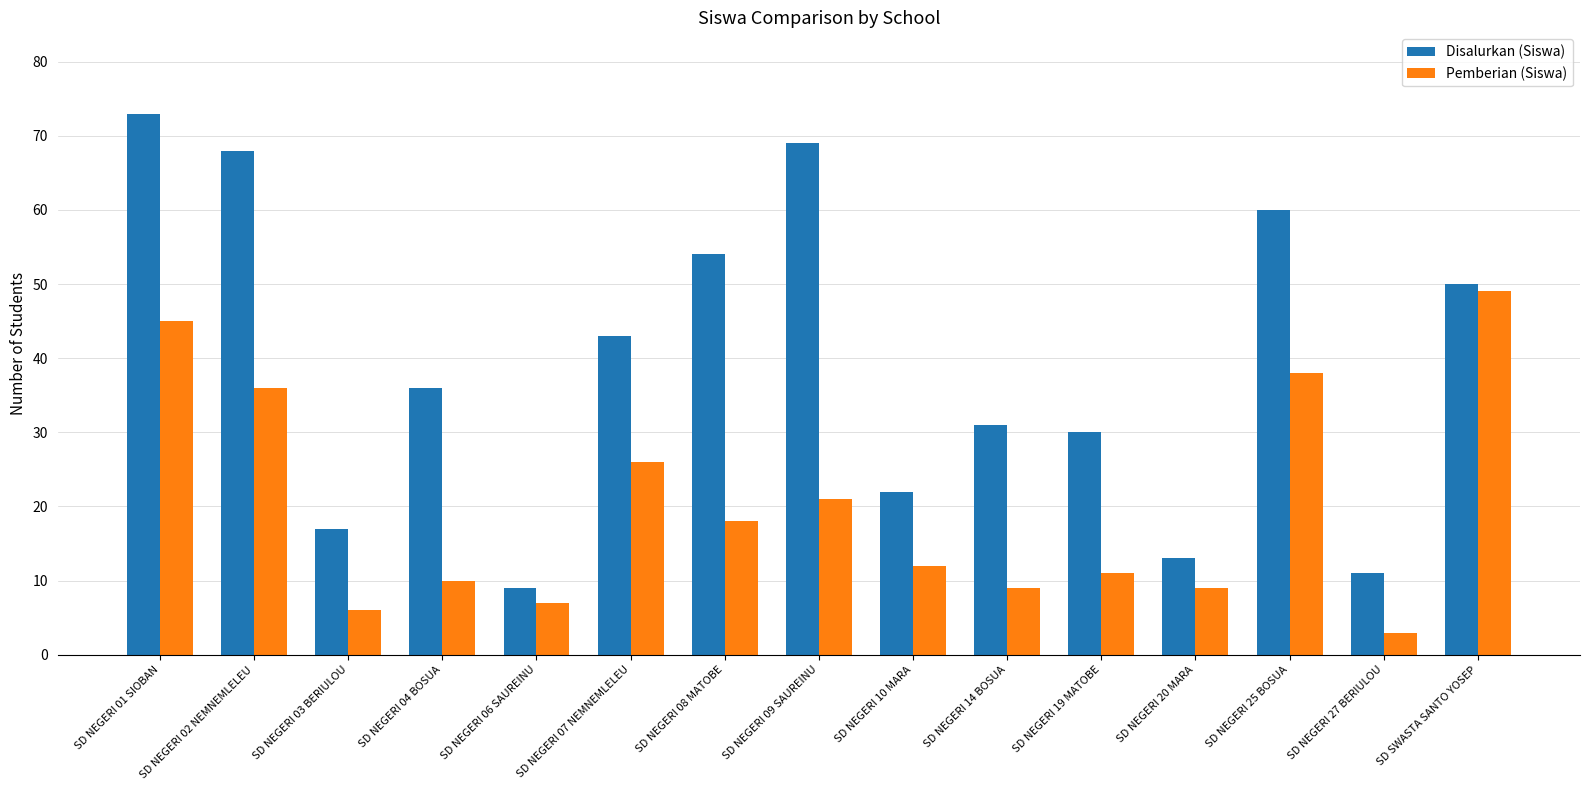

What is the sum of the Pemberian (Siswa) values at SD NEGERI 20 MARA and SD NEGERI 03 BERIULOU?

15